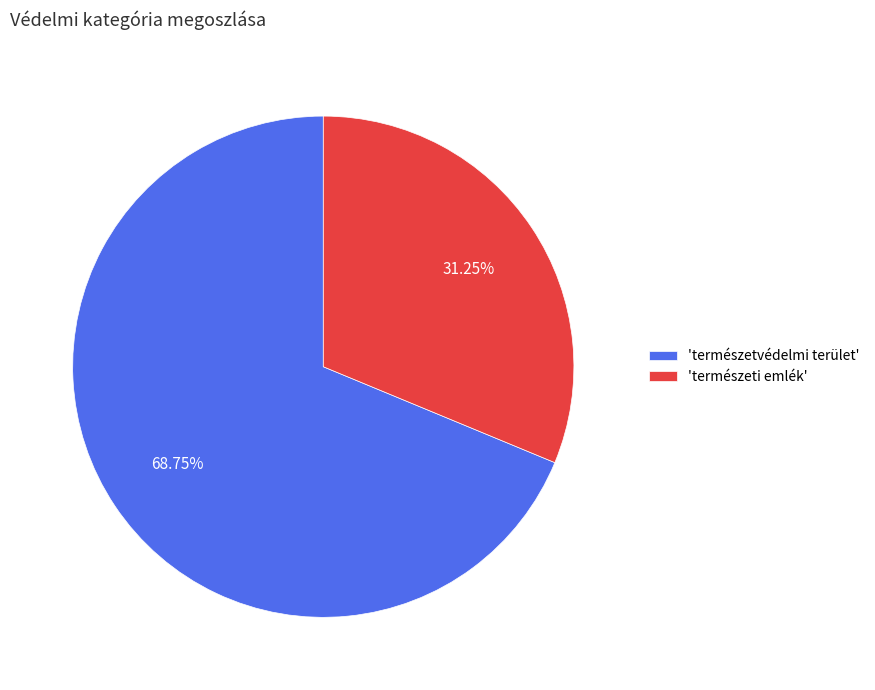

Is the sum of 'természetvédelmi terület' and 'természeti emlék' greater than half?

Yes